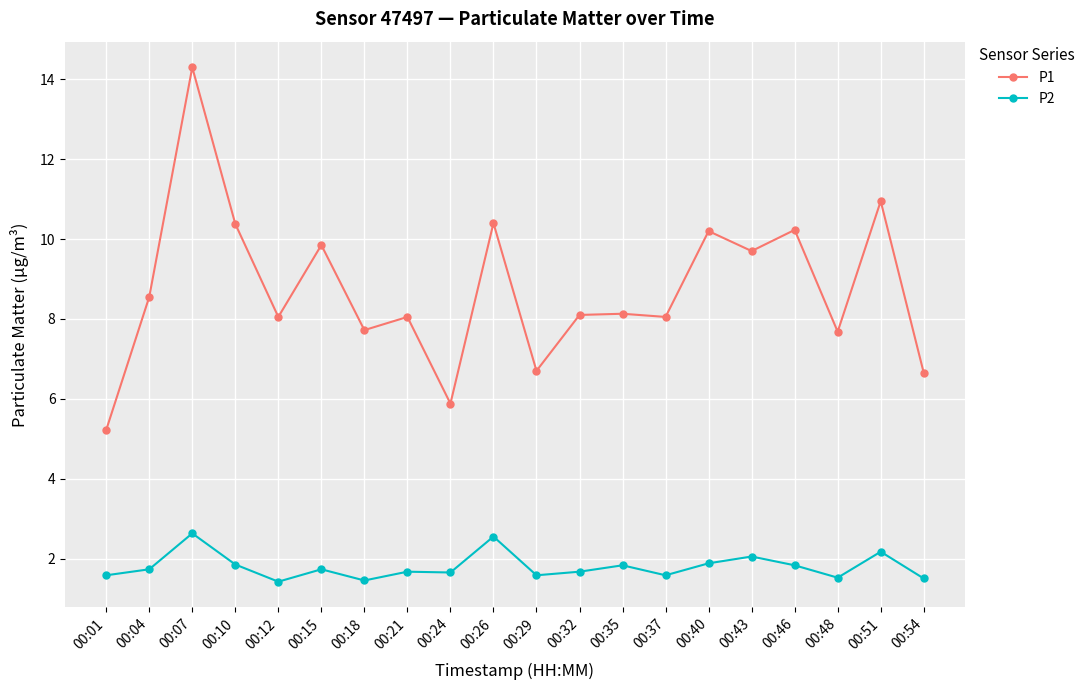

What is the value of the P1 point at the 5th from the left?

8.1